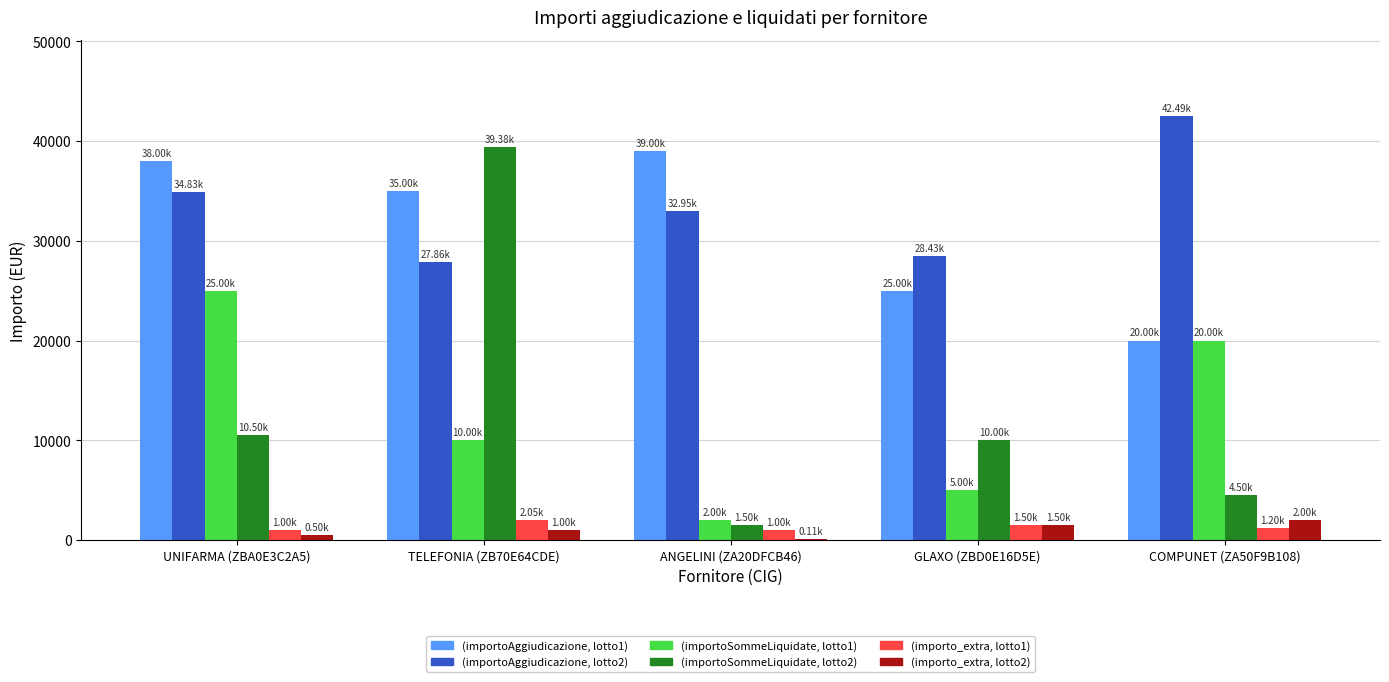

What value does the (importo_extra, lotto1) series have at COMPUNET (ZA50F9B108)?

1200.0